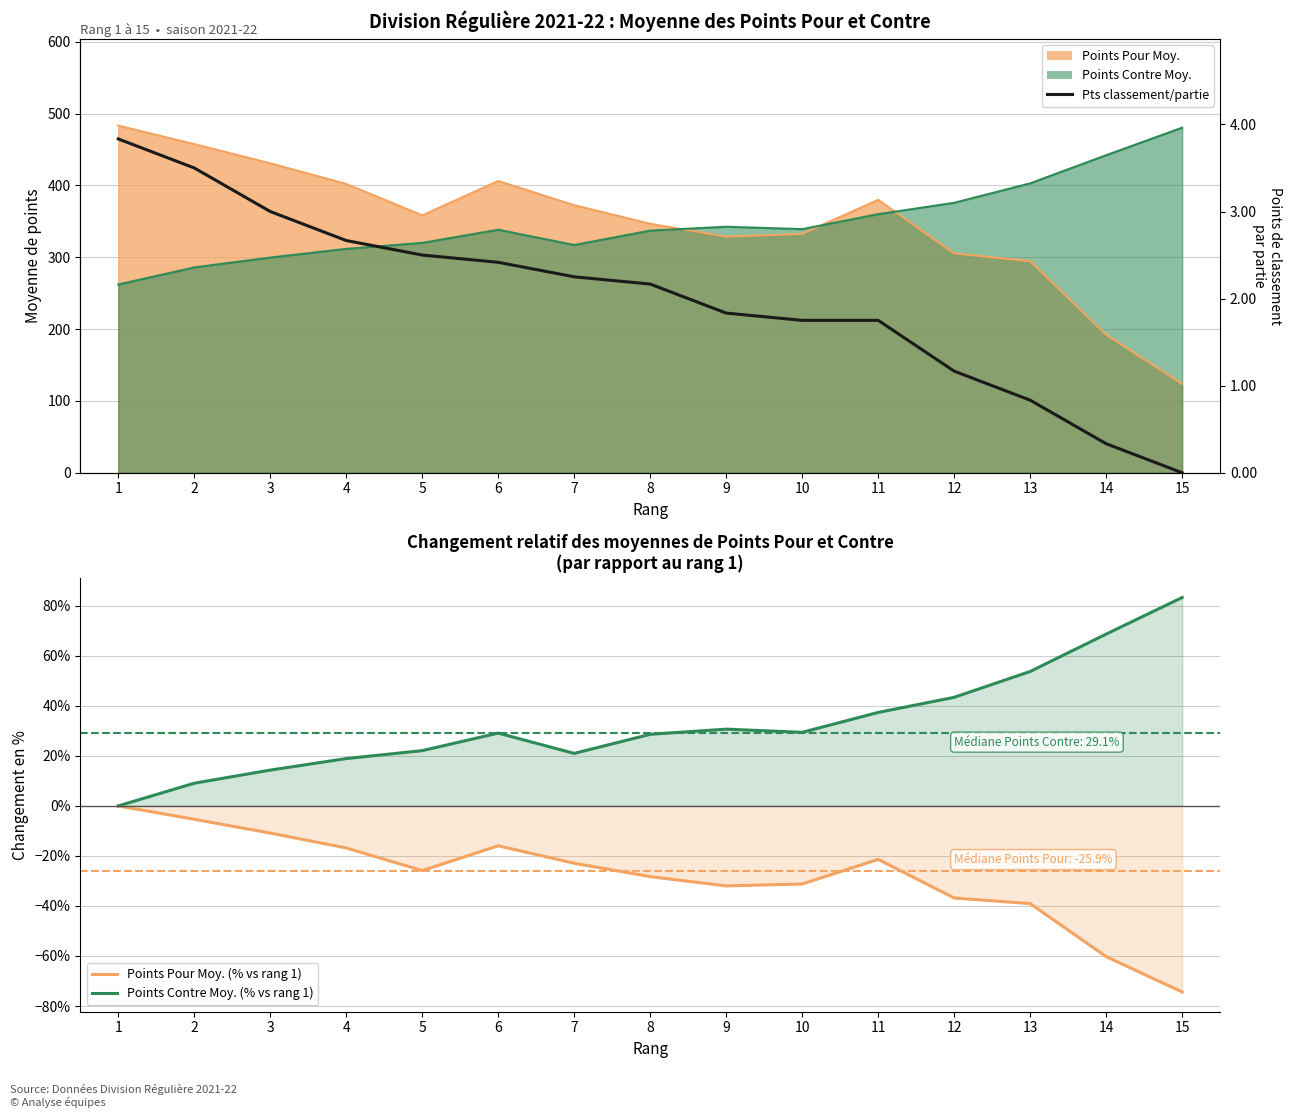

Reading left to right, extract all data points from this chart.

Points Pour Moy. (% vs rang 1): 0.0	-5.3	-10.9	-16.8	-25.9	-15.9	-22.9	-28.3	-32.0	-31.2	-21.4	-36.8	-39.1	-60.3	-74.4
Points Contre Moy. (% vs rang 1): 0.0	9.1	14.3	18.9	22.1	29.1	21.0	28.6	30.7	29.4	37.4	43.4	53.7	68.7	83.3
Pts/Partie (ppg): 3.8	3.5	3.0	2.7	2.5	2.4	2.2	2.2	1.8	1.8	1.8	1.2	0.8	0.3	0.0